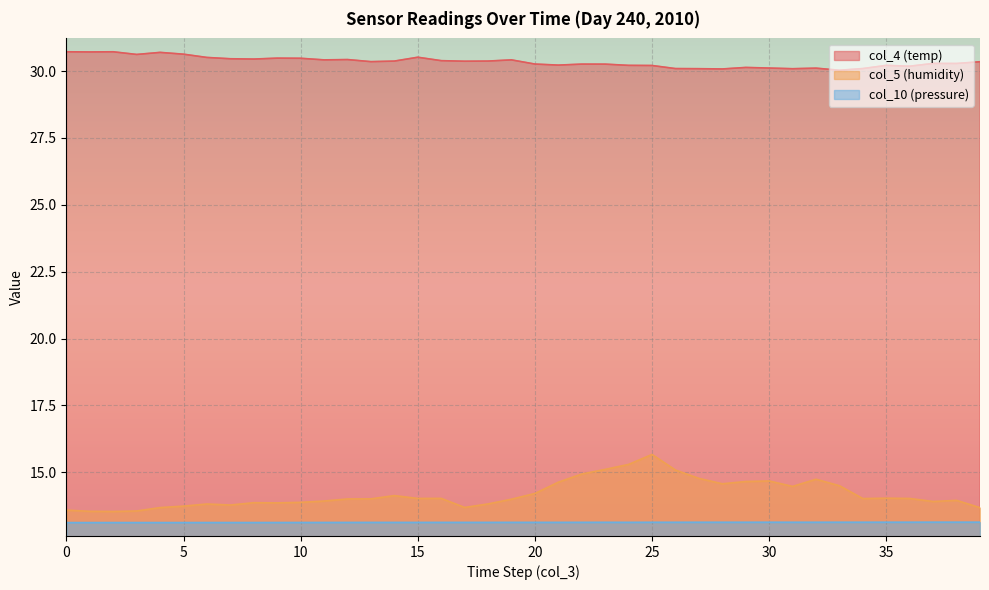

At which label does col_5 (humidity) first exceed 14?

12